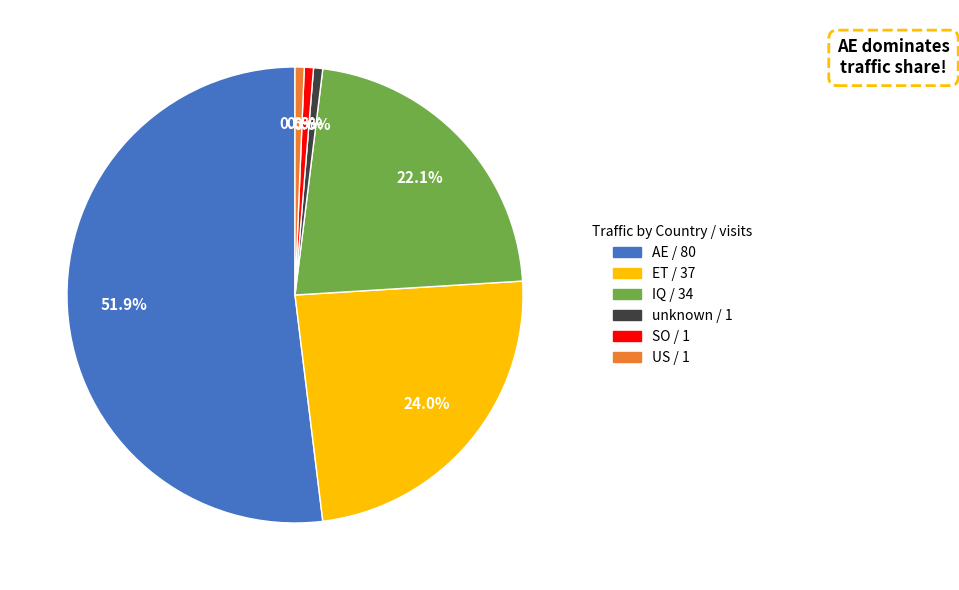

Which category accounts for the majority?

AE